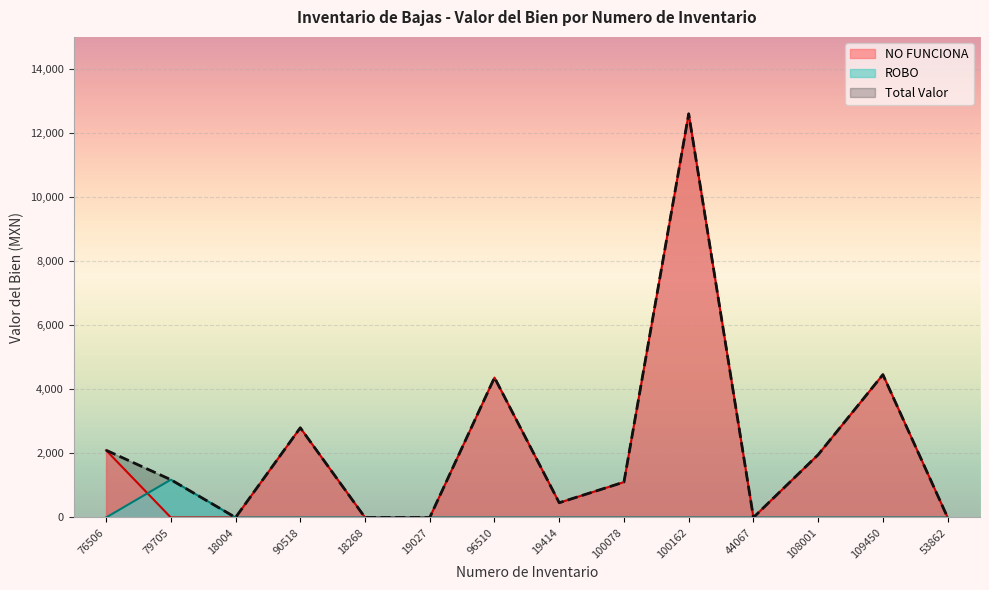

Which series has the largest range (max minus min)?

NO FUNCIONA